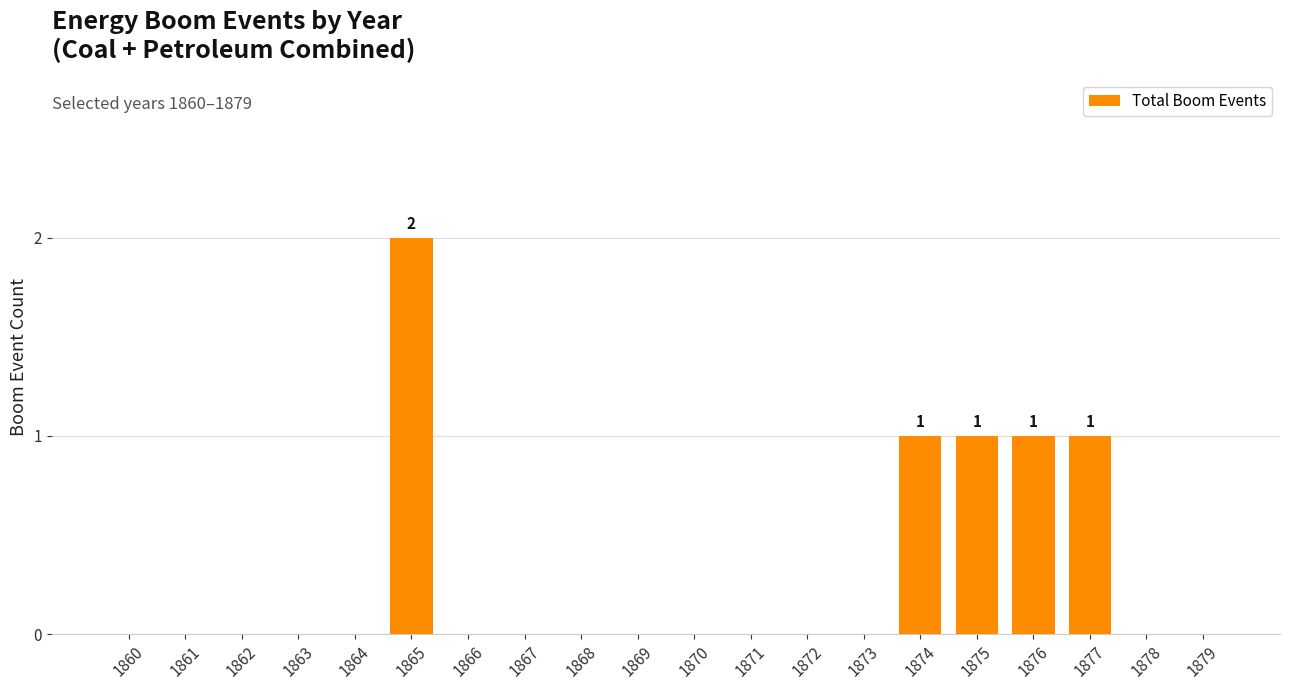

Which label corresponds to the largest value in the chart?

1865